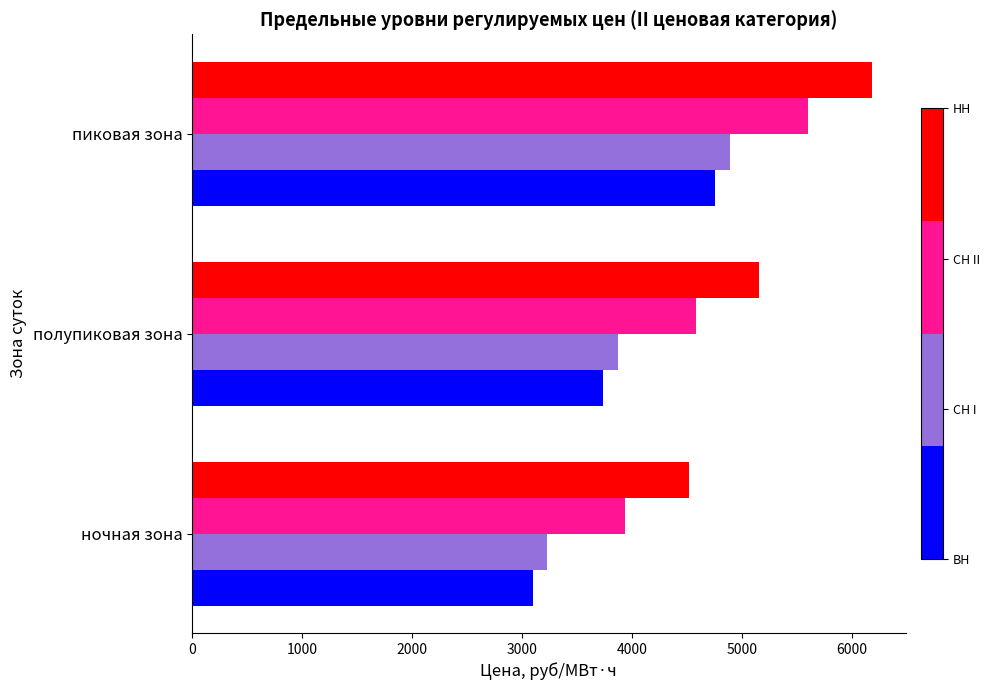

At which category does the chart reach its minimum across all series?

ночная зона